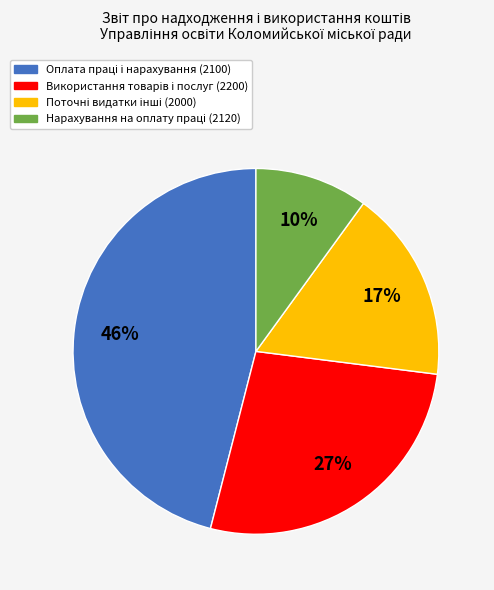

To the nearest percent, what is the difference between the largest and smallest slice percentages?

36%